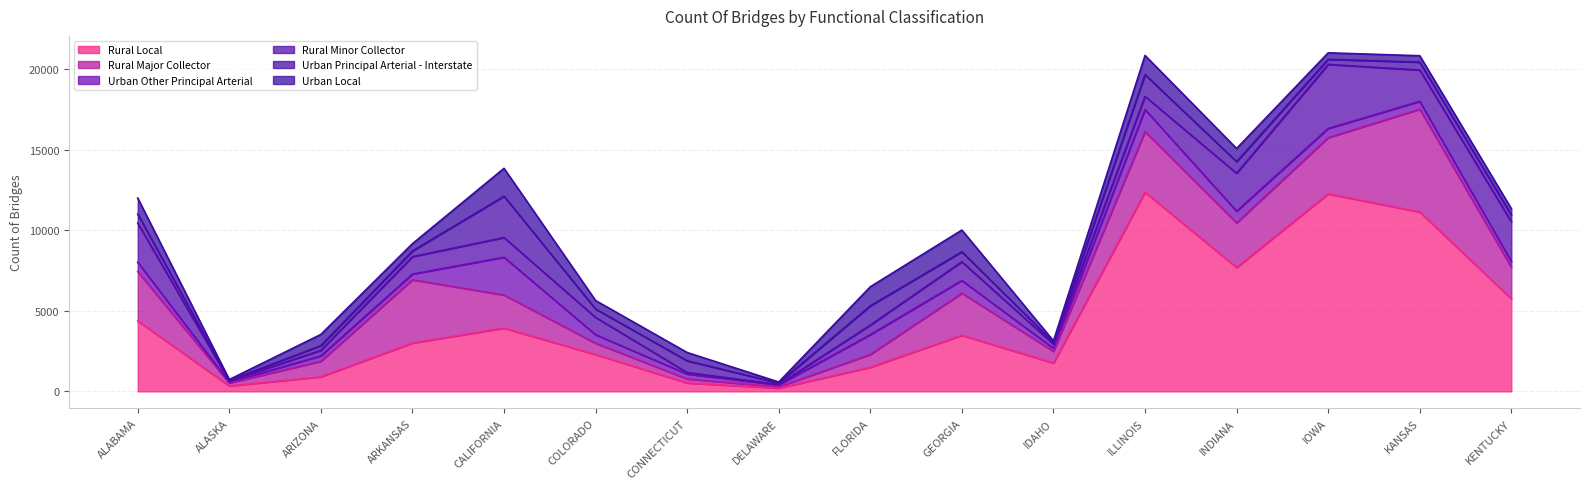

What are all the series names shown in the legend?

Rural Local, Rural Major Collector, Urban Other Principal Arterial, Rural Minor Collector, Urban Principal Arterial - Interstate, Urban Local